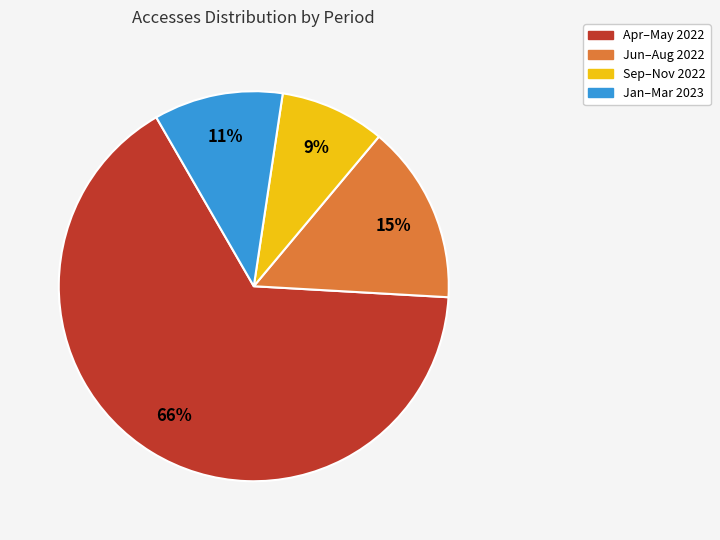

Which has a higher value, Sep–Nov 2022 or Jan–Mar 2023?

Jan–Mar 2023